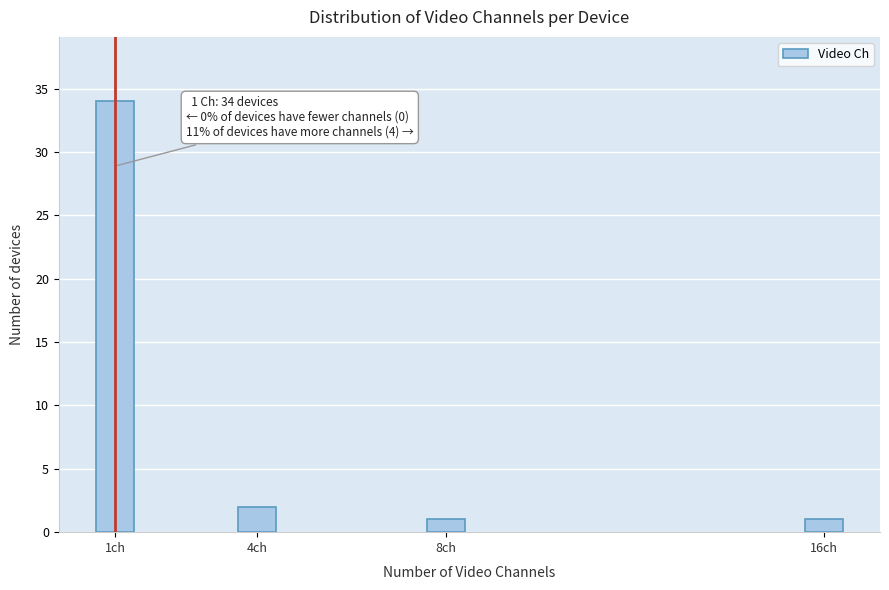

Reading left to right, extract all data points from this chart.

1ch=34	4ch=2	8ch=1	16ch=1